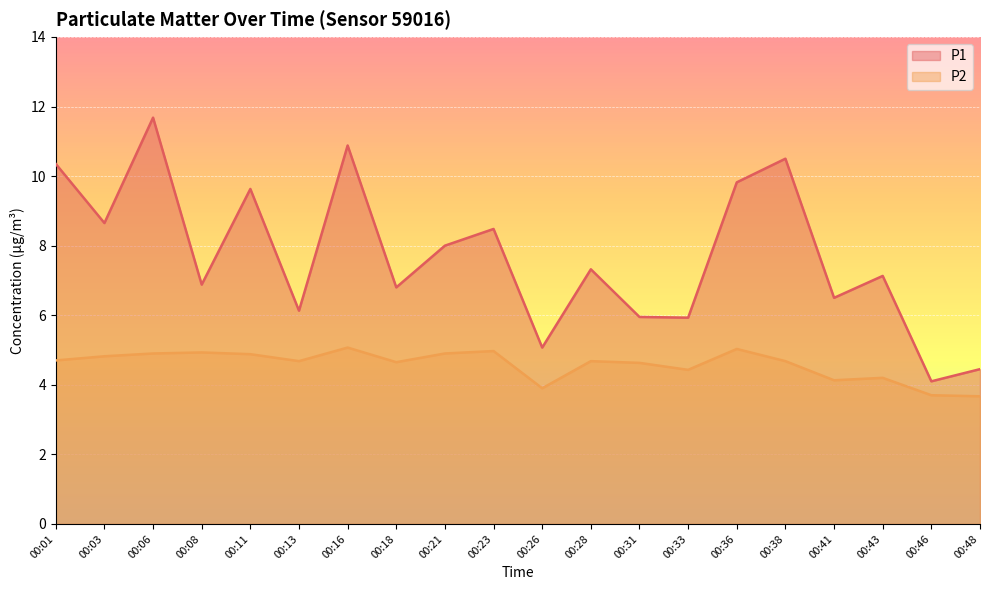

What value does the P1 series have at 00:41?

6.5